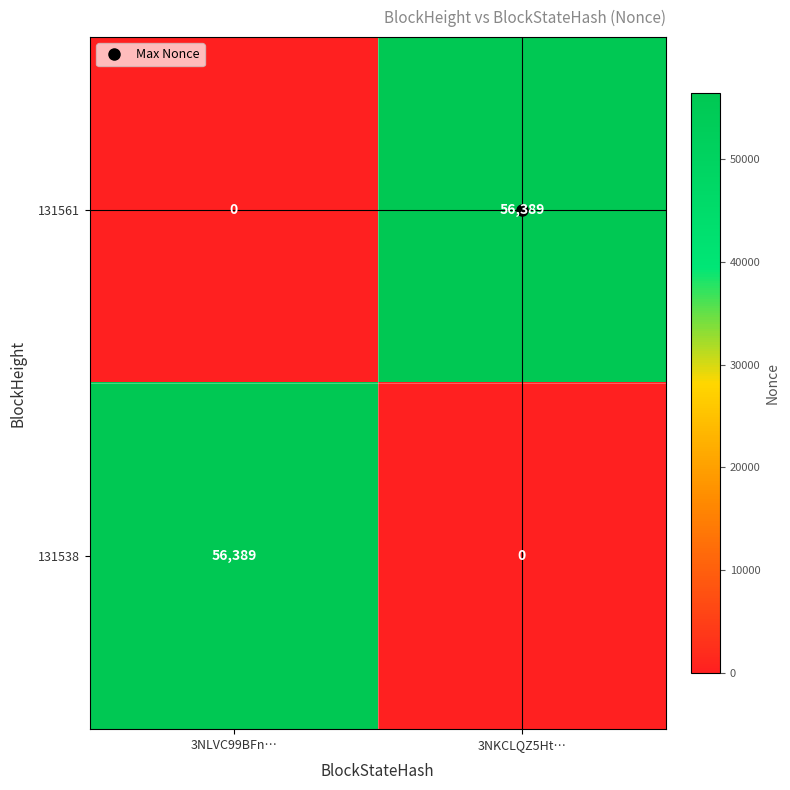

What is the spread (max minus min) of values at 3NKCLQZ5Ht…?

56389